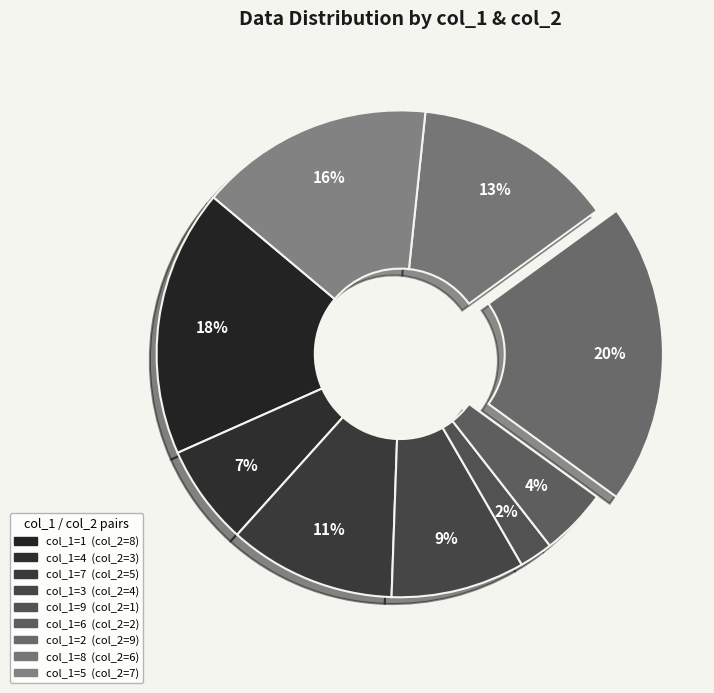

How many slices are in this pie chart?

9